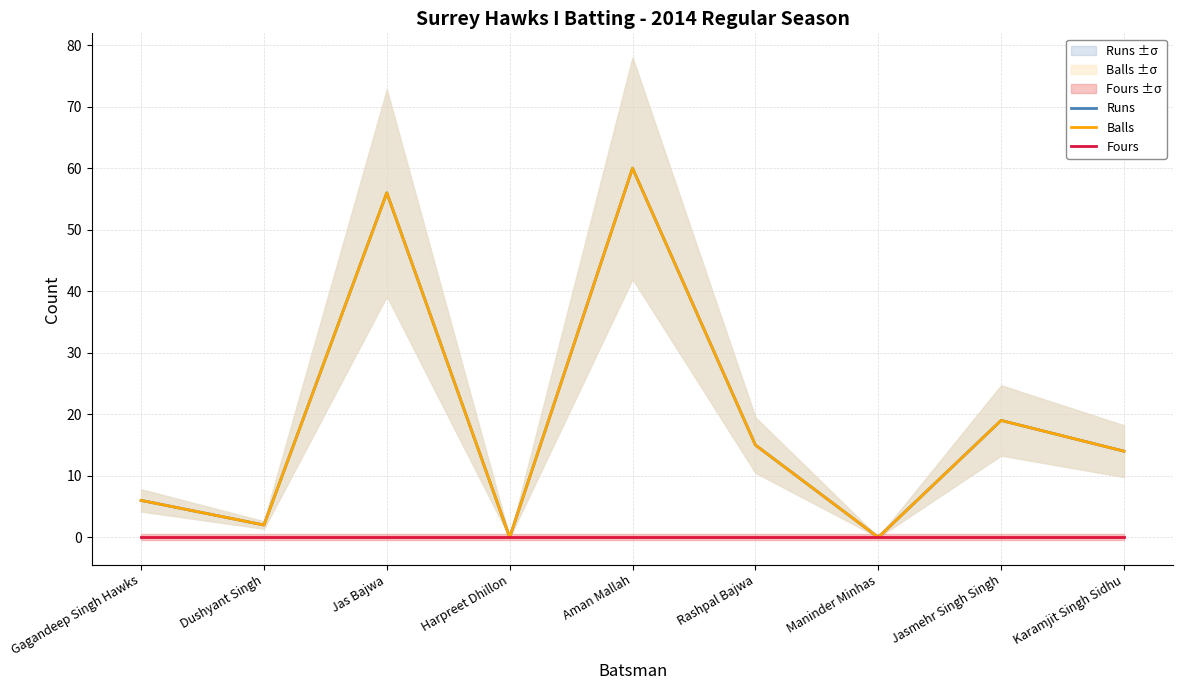

Between Aman Mallah and Rashpal Bajwa, which series saw the biggest shift?

Runs